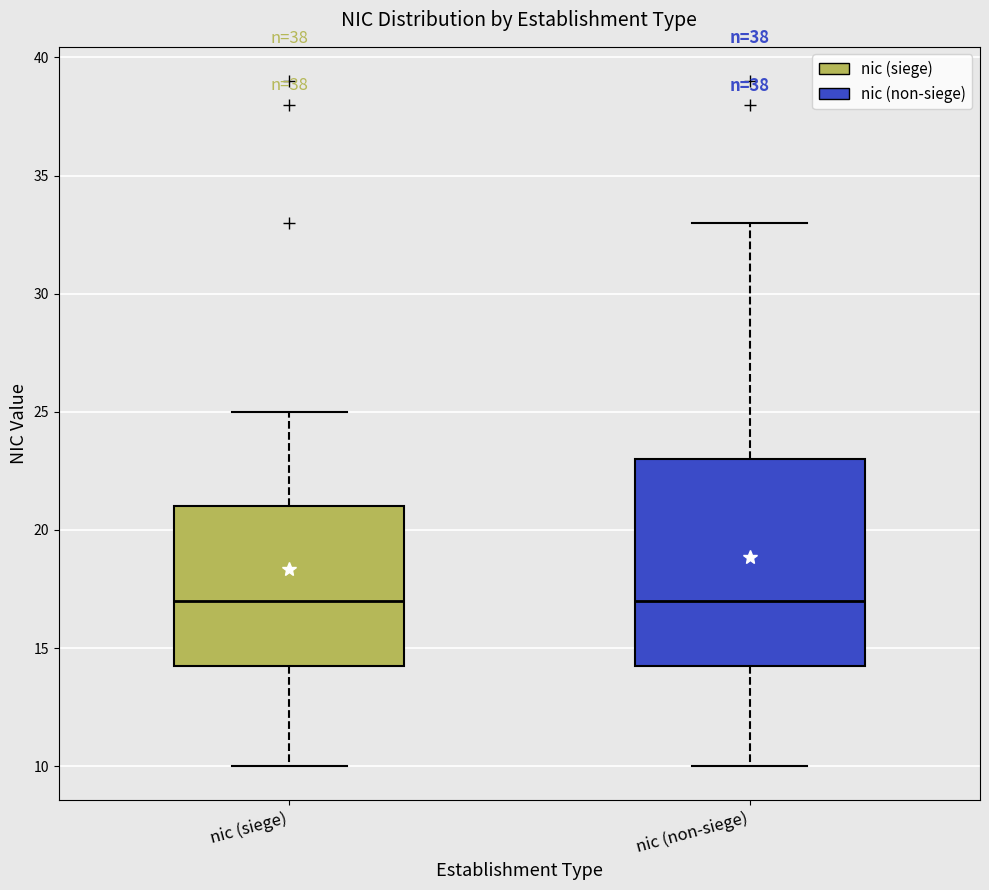

Which box is the tallest, from its lower edge to its upper edge?

nic (non-siege)